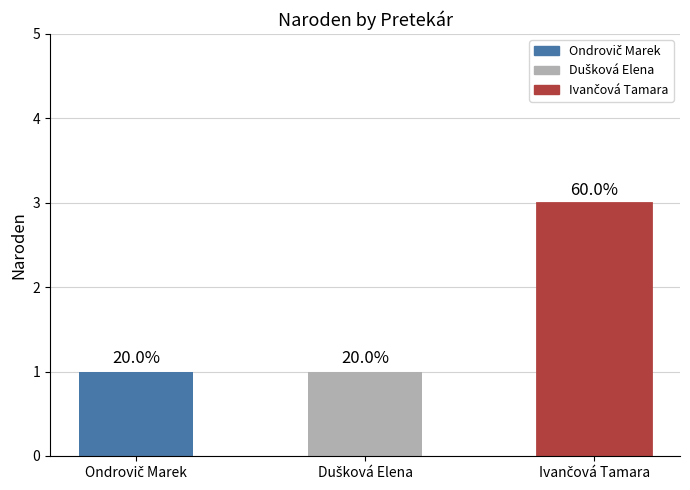

List the labels in order of value, largest first.

Ivančová Tamara, Ondrovič Marek, Dušková Elena